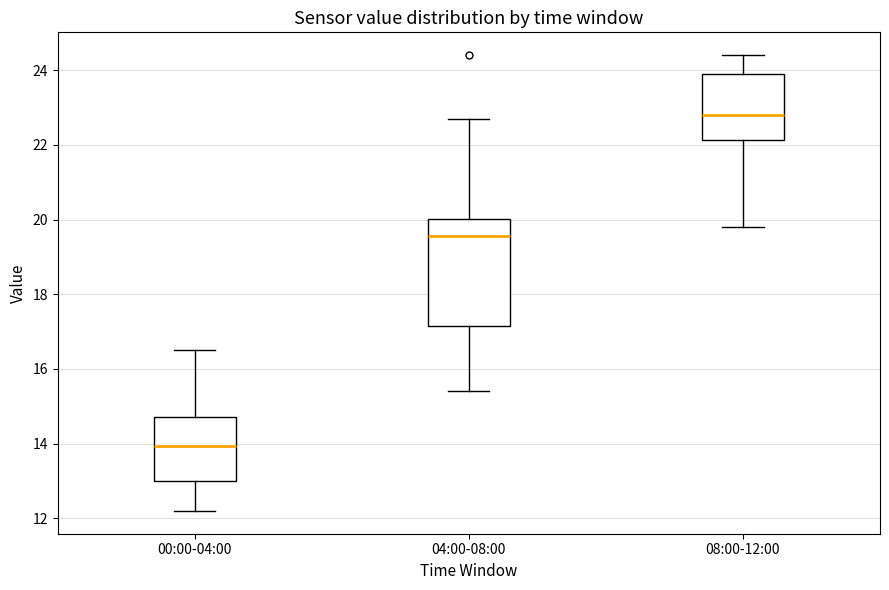

Reading left to right, read every box against the y-axis: the position of its median line, the range the box covers, and the ends of its whiskers. The values are not printed on the chart, so give them approximately, as read against the axis.

00:00-04:00: median 14.0, box 13.0 to 14.8, whiskers 12.2 to 16.6
04:00-08:00: median 19.6, box 17.2 to 20.0, whiskers 15.4 to 22.8
08:00-12:00: median 22.8, box 22.2 to 24.0, whiskers 19.8 to 24.4